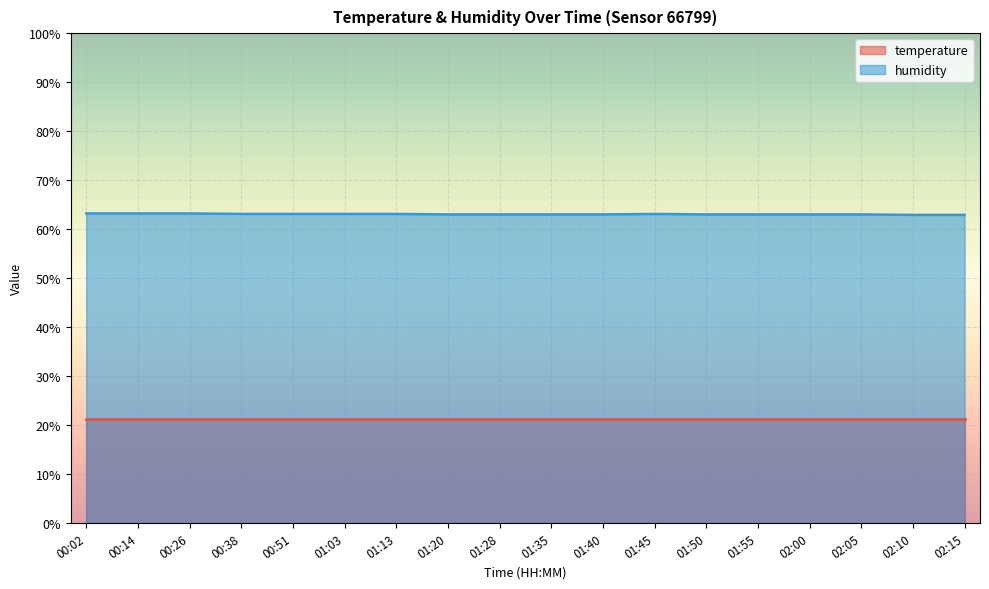

Which label corresponds to the smallest value in the chart?

02:10